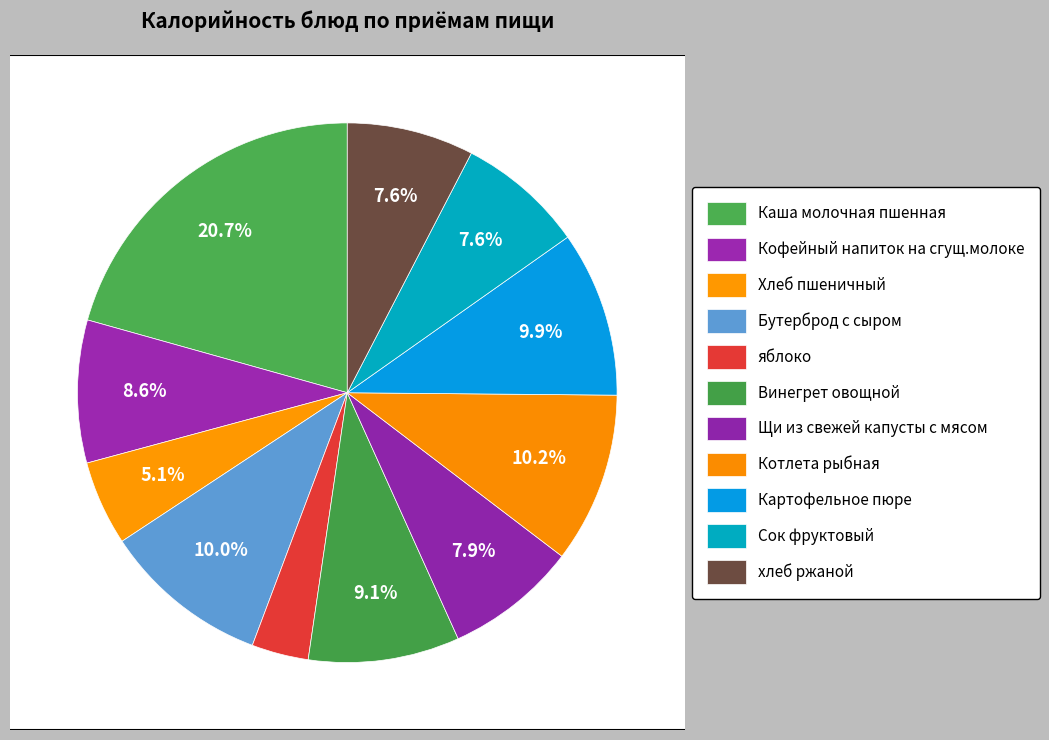

What is the smallest slice in the pie chart?

яблоко